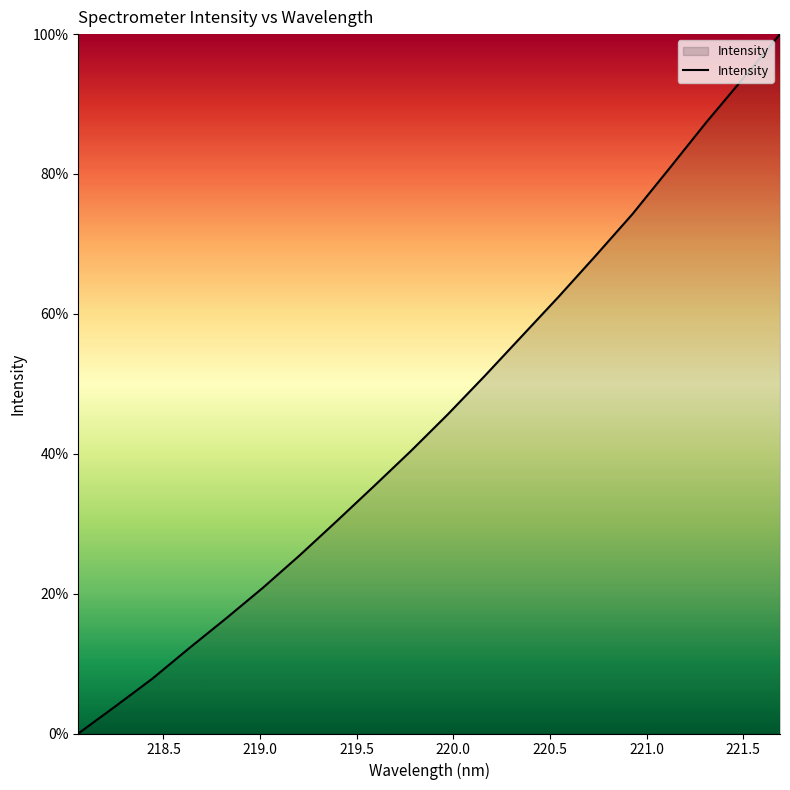

What is the difference between the maximum and minimum values?

100.0